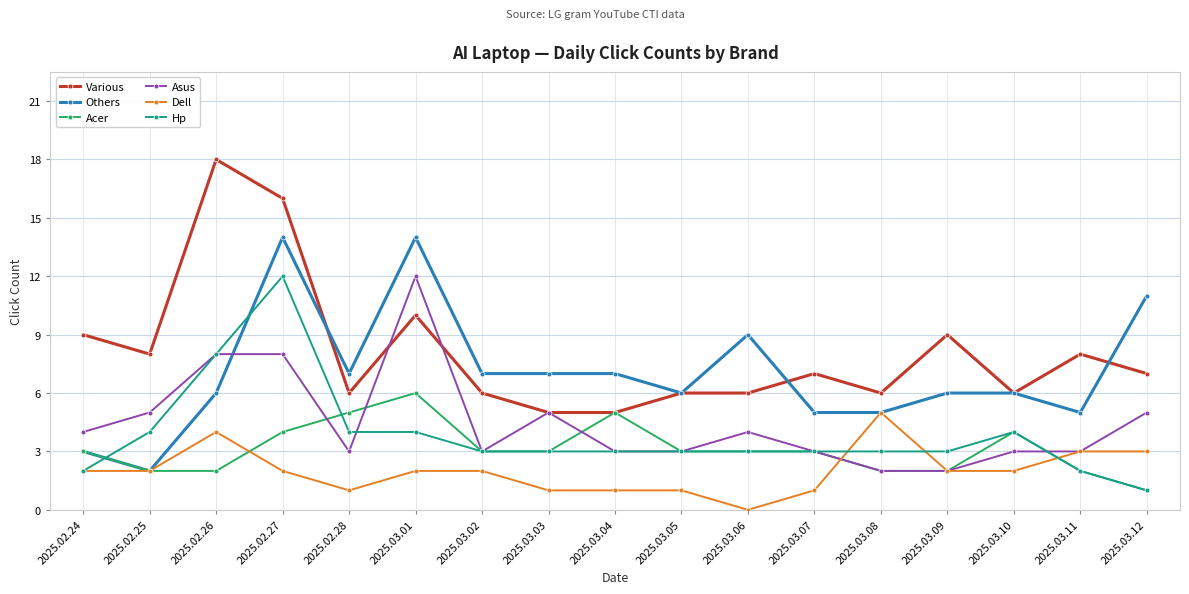

Reading left to right, list all the values displayed in this chart.

Various: 2025.02.24=9	2025.02.25=8	2025.02.26=18	2025.02.27=16	2025.02.28=6	2025.03.01=10	2025.03.02=6	2025.03.03=5	2025.03.04=5	2025.03.05=6	2025.03.06=6	2025.03.07=7	2025.03.08=6	2025.03.09=9	2025.03.10=6	2025.03.11=8	2025.03.12=7
Others: 2025.02.24=3	2025.02.25=2	2025.02.26=6	2025.02.27=14	2025.02.28=7	2025.03.01=14	2025.03.02=7	2025.03.03=7	2025.03.04=7	2025.03.05=6	2025.03.06=9	2025.03.07=5	2025.03.08=5	2025.03.09=6	2025.03.10=6	2025.03.11=5	2025.03.12=11
Acer: 2025.02.24=3	2025.02.25=2	2025.02.26=2	2025.02.27=4	2025.02.28=5	2025.03.01=6	2025.03.02=3	2025.03.03=3	2025.03.04=5	2025.03.05=3	2025.03.06=3	2025.03.07=3	2025.03.08=2	2025.03.09=2	2025.03.10=4	2025.03.11=2	2025.03.12=1
Asus: 2025.02.24=4	2025.02.25=5	2025.02.26=8	2025.02.27=8	2025.02.28=3	2025.03.01=12	2025.03.02=3	2025.03.03=5	2025.03.04=3	2025.03.05=3	2025.03.06=4	2025.03.07=3	2025.03.08=2	2025.03.09=2	2025.03.10=3	2025.03.11=3	2025.03.12=5
Dell: 2025.02.24=2	2025.02.25=2	2025.02.26=4	2025.02.27=2	2025.02.28=1	2025.03.01=2	2025.03.02=2	2025.03.03=1	2025.03.04=1	2025.03.05=1	2025.03.06=0	2025.03.07=1	2025.03.08=5	2025.03.09=2	2025.03.10=2	2025.03.11=3	2025.03.12=3
Hp: 2025.02.24=2	2025.02.25=4	2025.02.26=8	2025.02.27=12	2025.02.28=4	2025.03.01=4	2025.03.02=3	2025.03.03=3	2025.03.04=3	2025.03.05=3	2025.03.06=3	2025.03.07=3	2025.03.08=3	2025.03.09=3	2025.03.10=4	2025.03.11=2	2025.03.12=1